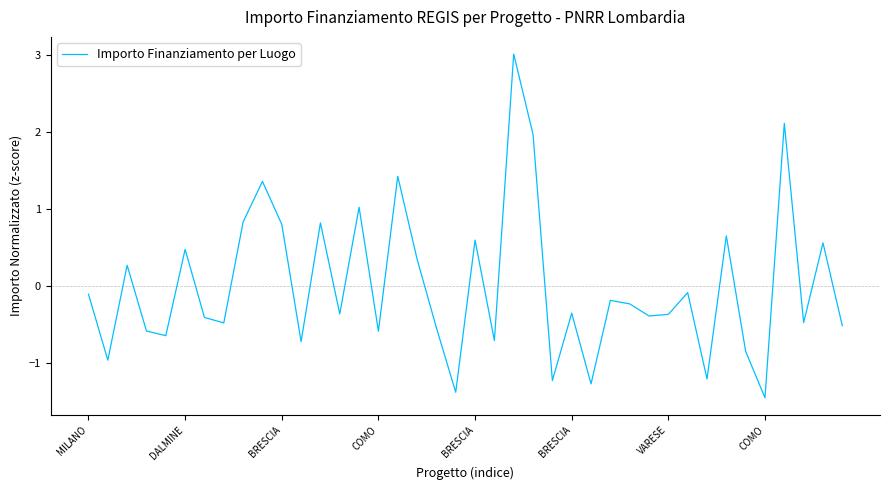

How many negative values are there?

25